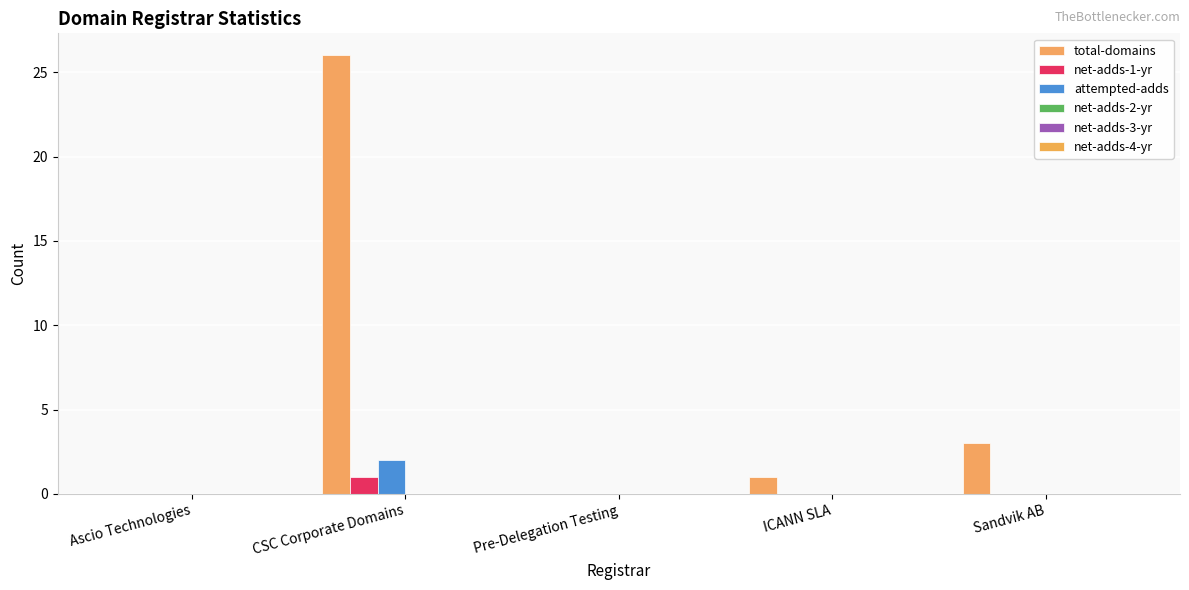

At which category is the sum across all series the highest?

CSC Corporate Domains